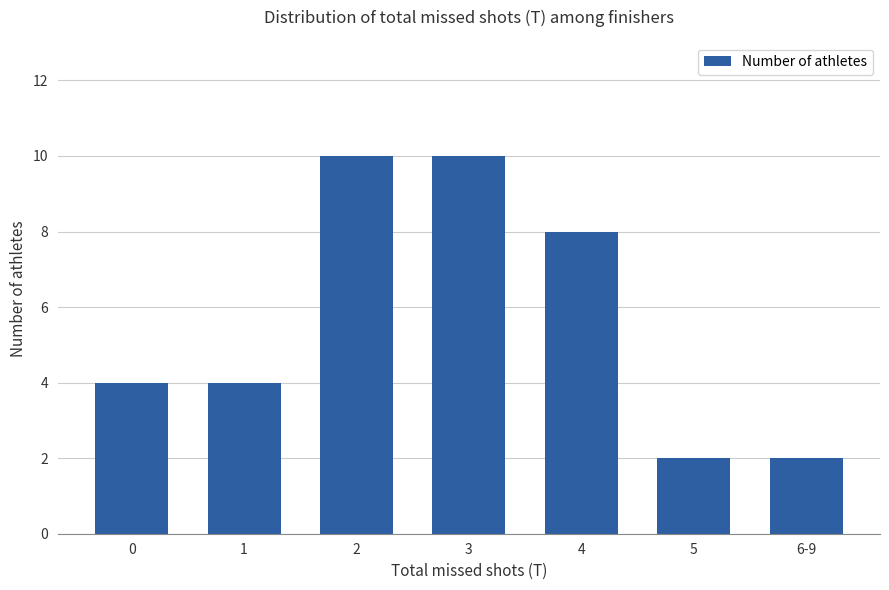

What value does the data have at 3?

10